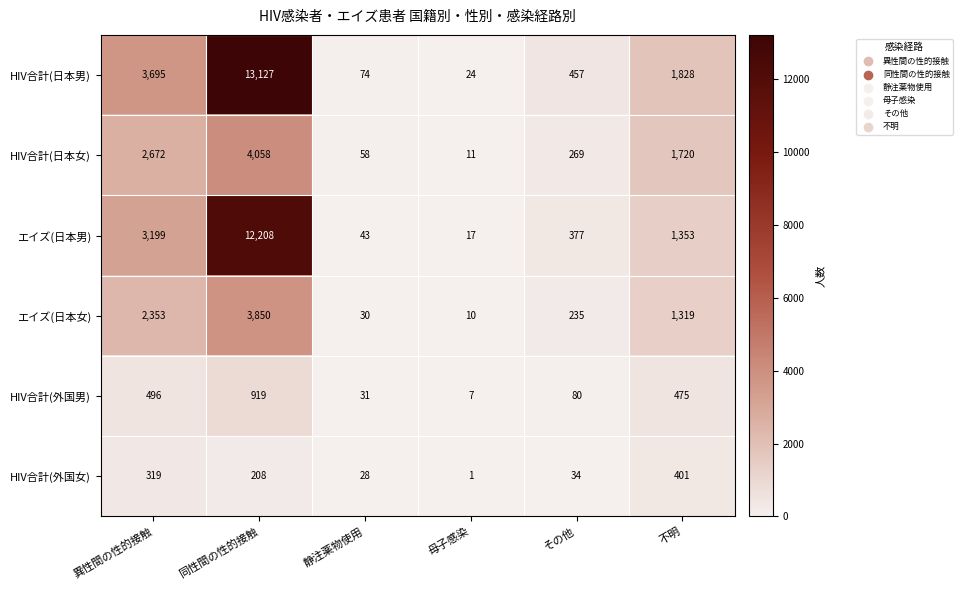

What is the difference between the エイズ(日本女) values at 静注薬物使用 and 母子感染?

20